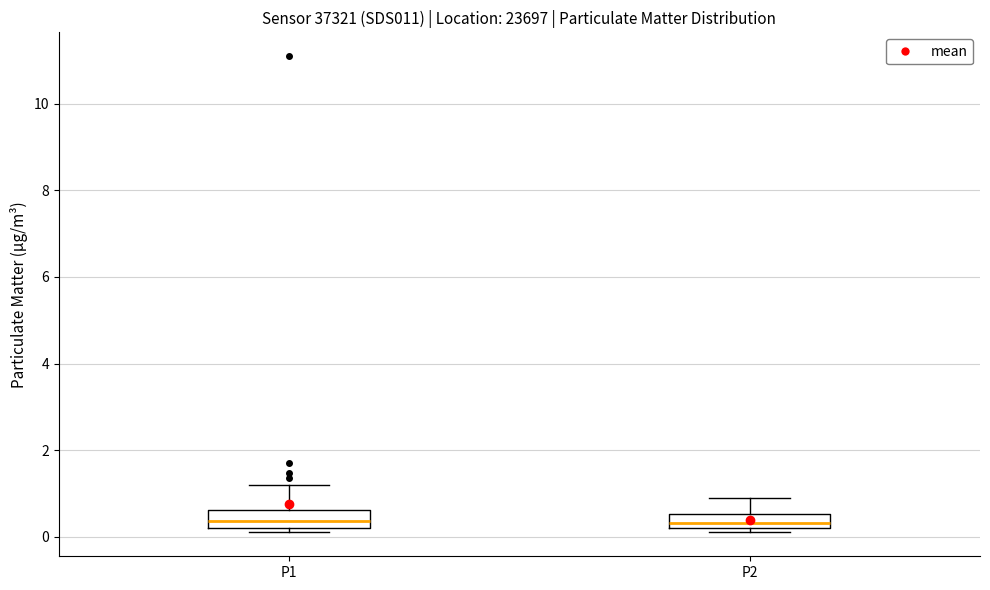

Reading left to right, read every box against the y-axis: the position of its median line, the range the box covers, and the ends of its whiskers. The values are not printed on the chart, so give them approximately, as read against the axis.

P1: median 0.4, box 0.2 to 0.6, whiskers 0.2 (just below the box's lower edge) to 1.2
P2: median 0.4, box 0.2 to 0.6, whiskers 0.2 (just below the box's lower edge) to 1.0